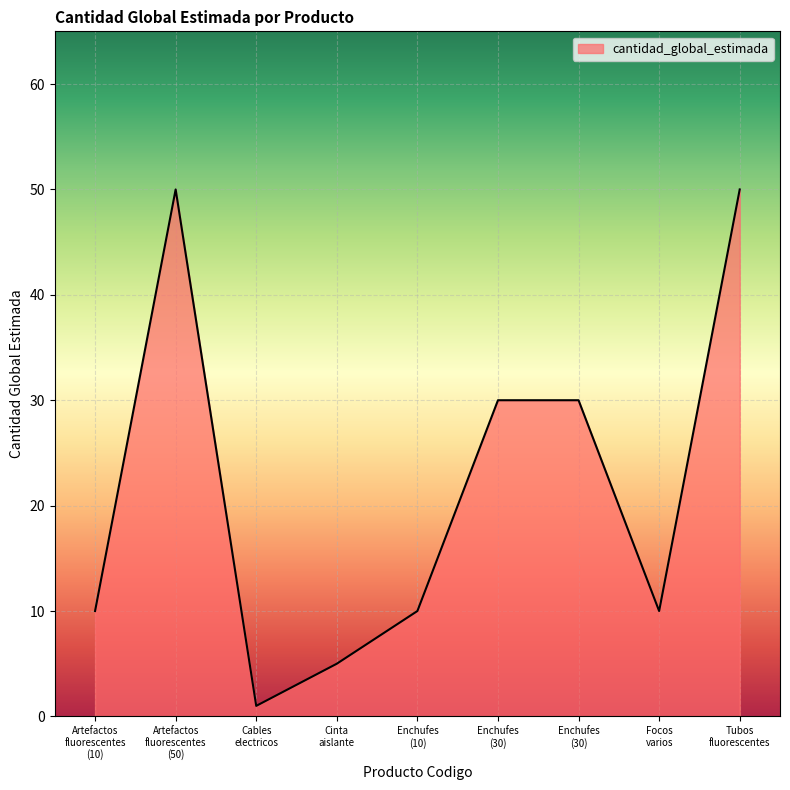

Does the chart display data point markers on the line(s)?

No